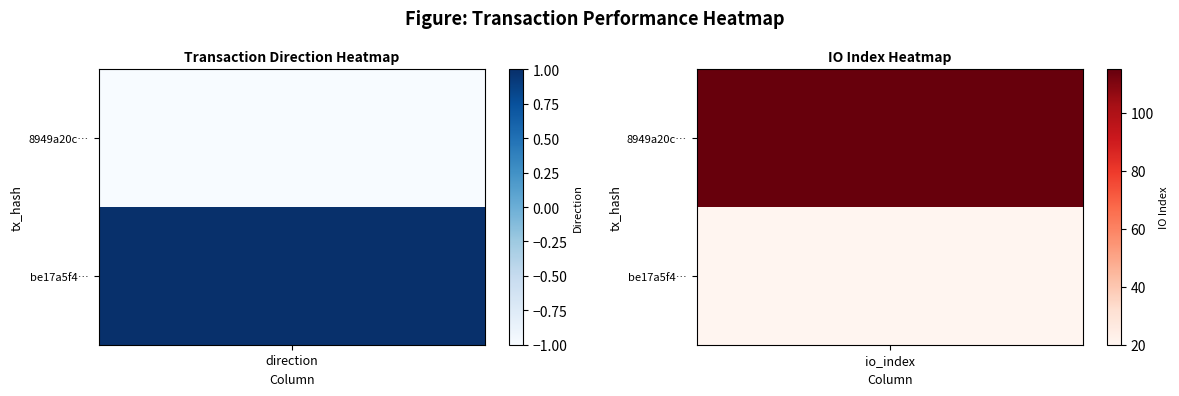

List the series in order of their peak value, lowest first.

be17a5f427971323ab2a315fc4b73cc1544e617, 8949a20c93e8bb151a8a688ffc085264ee916e3